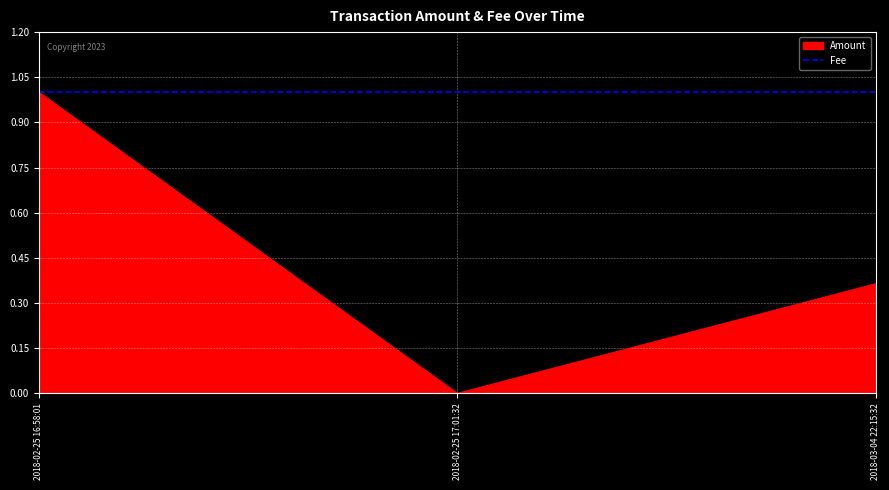

Is the value of Amount at 2018-03-04 22:15:32 greater than the value of Fee at 2018-03-04 22:15:32?

No